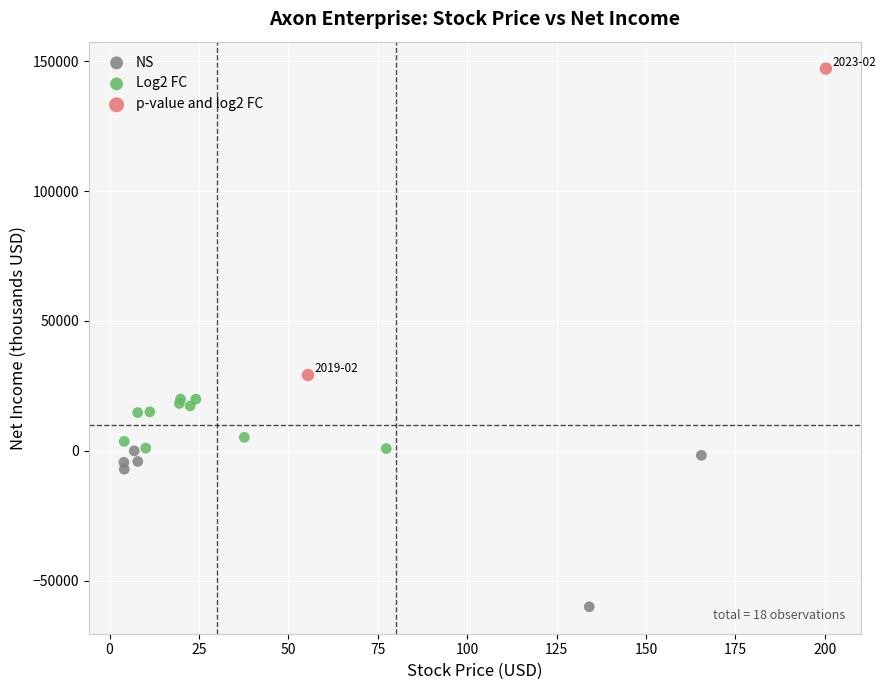

Which series has the largest Y range (max minus min)?

p-value and log2 FC